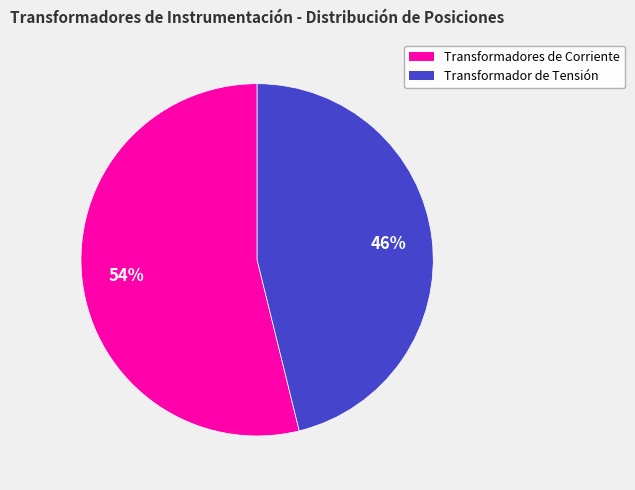

To the nearest percent, what portion does Transformador de Tensión represent?

46%